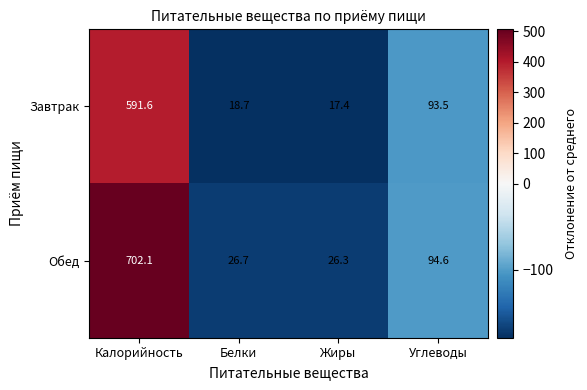

Rank the series by their average value, from lowest to highest.

Завтрак, Обед